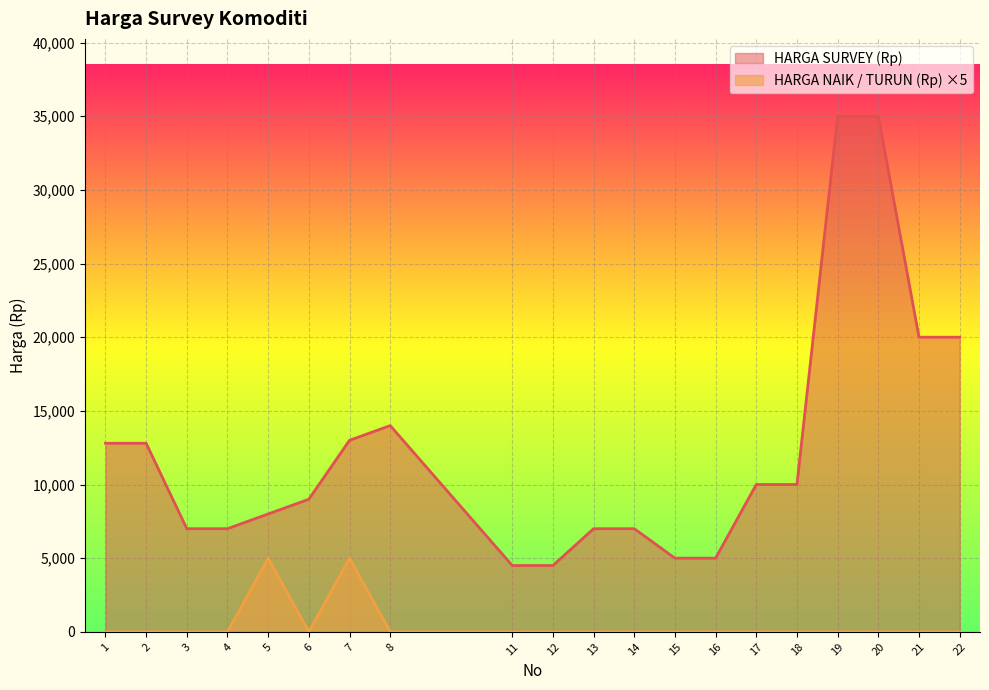

What is the value of the HARGA SURVEY (Rp) point at the 13th from the left?

5000